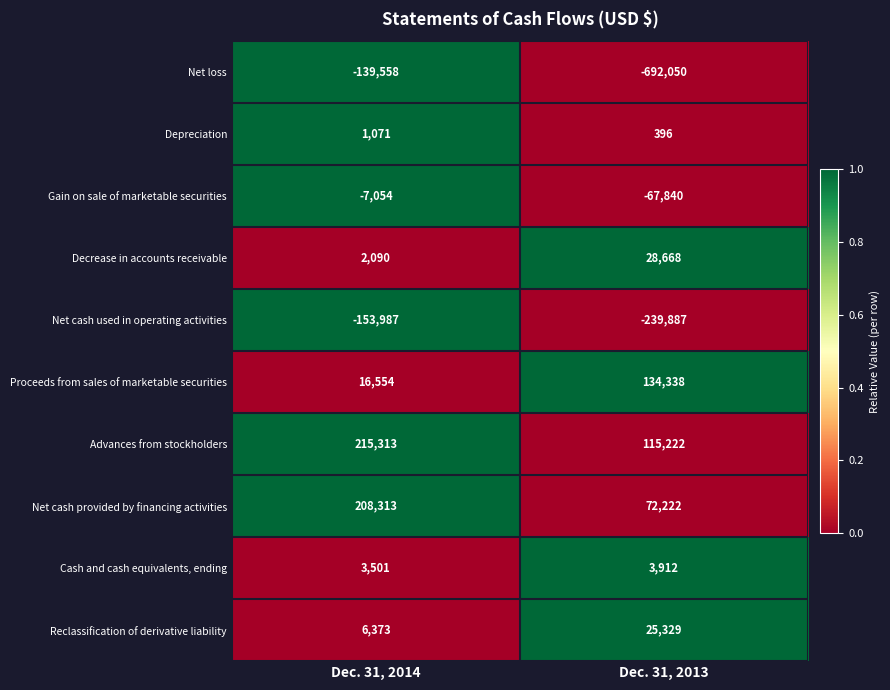

What is the average value of the Advances from stockholders series?

165268